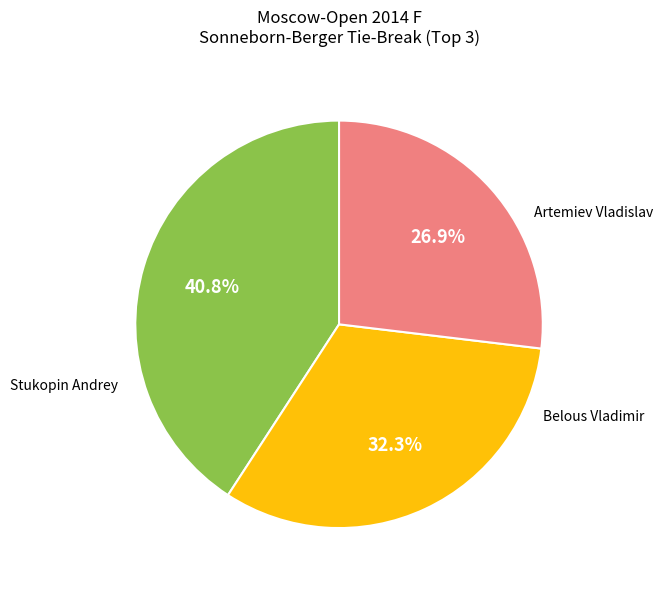

Does any single category account for the majority?

No